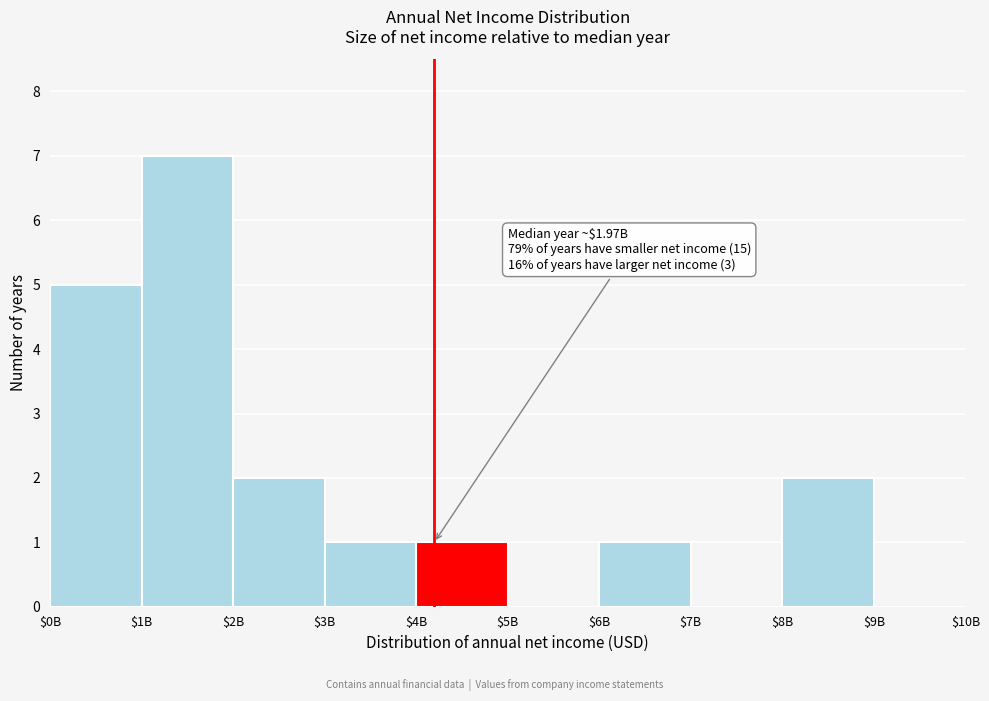

Which label corresponds to the largest value in the chart?

$1B